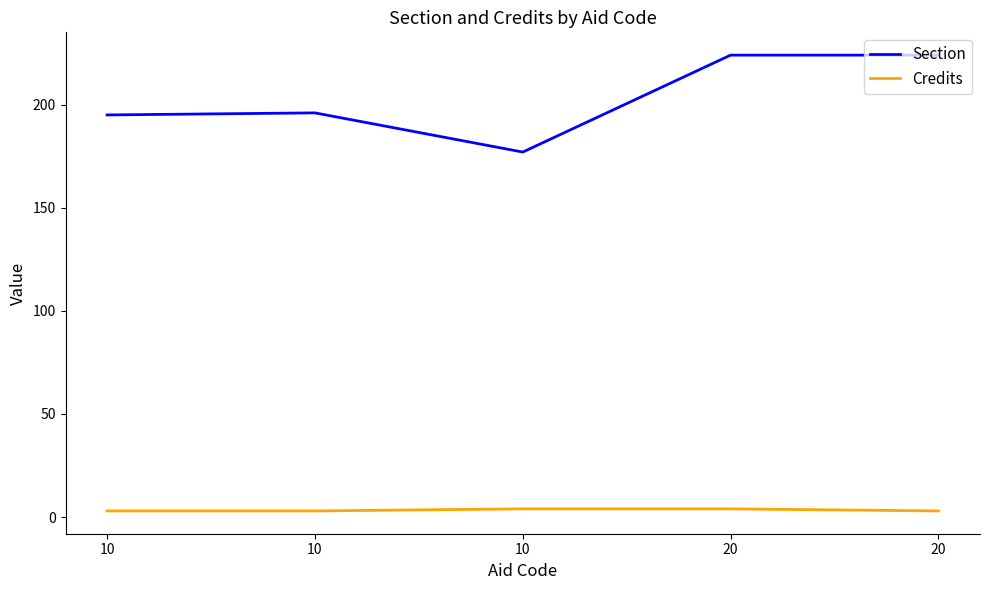

What are all the series names shown in the legend?

Section, Credits